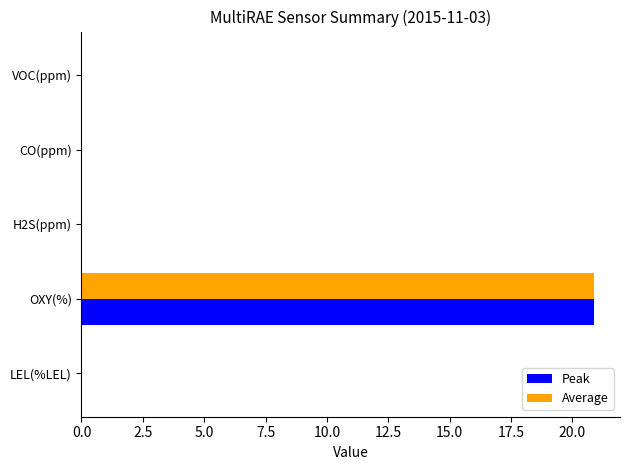

Which category has the highest value across all series?

OXY(%)